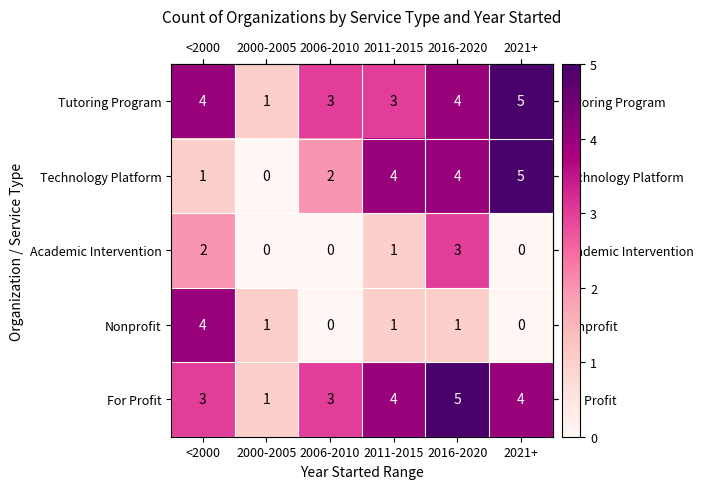

Is it true that Tutoring Program equals 3 at 2006-2010?

True